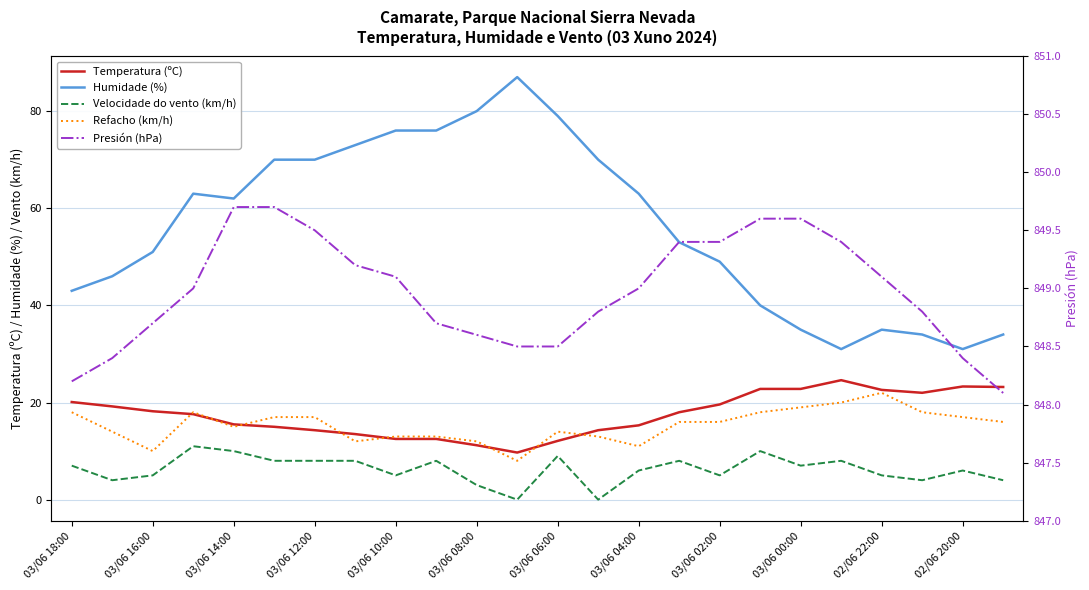

Count the number of categories in the chart.

24